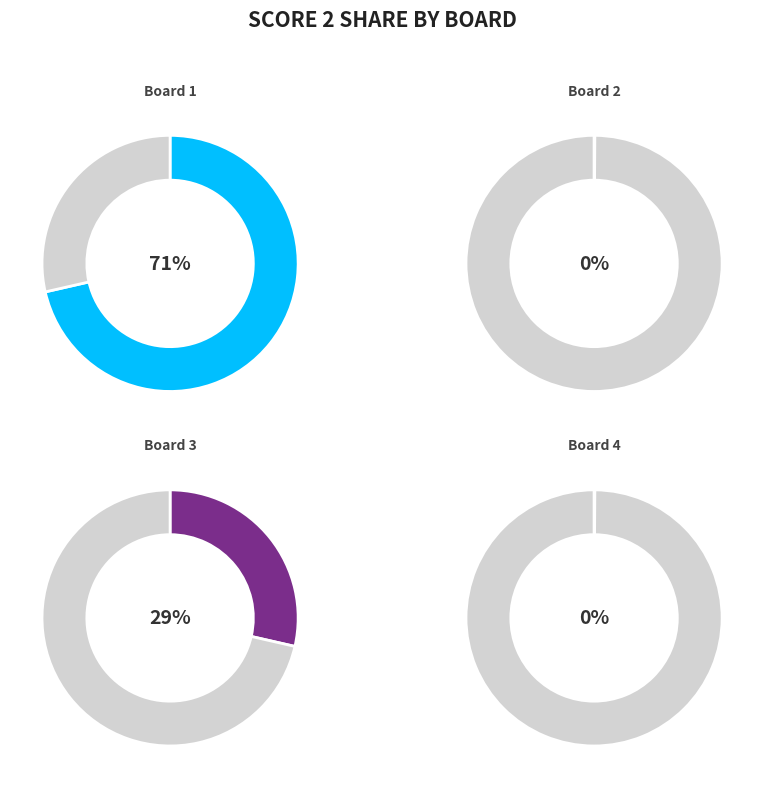

To the nearest percent, what is the average slice percentage?

25%